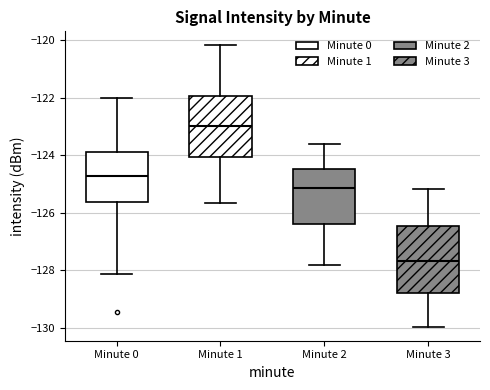

Reading left to right, transcribe this box plot: for each box, give where its median line is, the range the box spans, and where its two whiskers end, as read against the y-axis. The values are not printed on the chart, so give them approximately, as read against the axis.

Minute 0: median -124.8, box -125.6 to -123.8, whiskers -128.2 to -122.0
Minute 1: median -123.0, box -124.0 to -122.0, whiskers -125.6 to -120.2
Minute 2: median -125.2, box -126.4 to -124.4, whiskers -127.8 to -123.6
Minute 3: median -127.6, box -128.8 to -126.4, whiskers -130.0 to -125.2